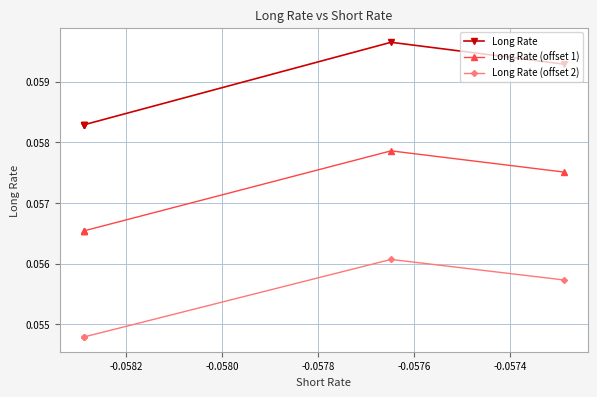

What are all the series names shown in the legend?

Long Rate, Long Rate (offset 1), Long Rate (offset 2)